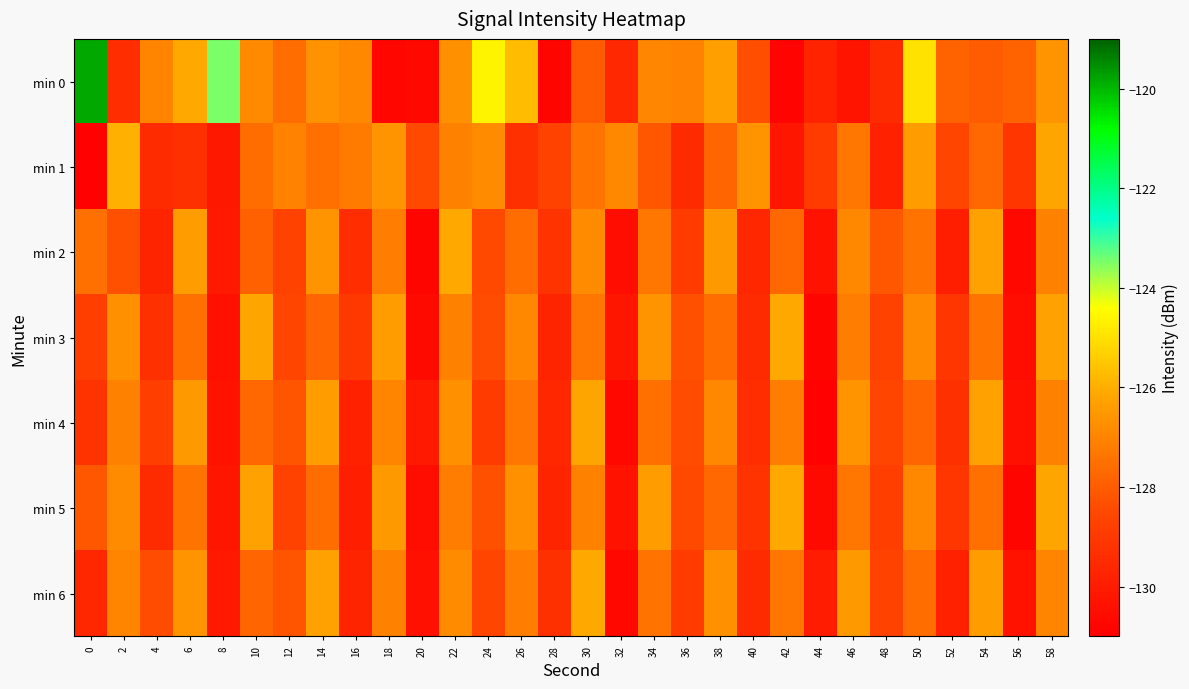

At 50, list the series in order from smallest to largest.

min 4, min 6, min 2, min 5, min 3, min 1, min 0